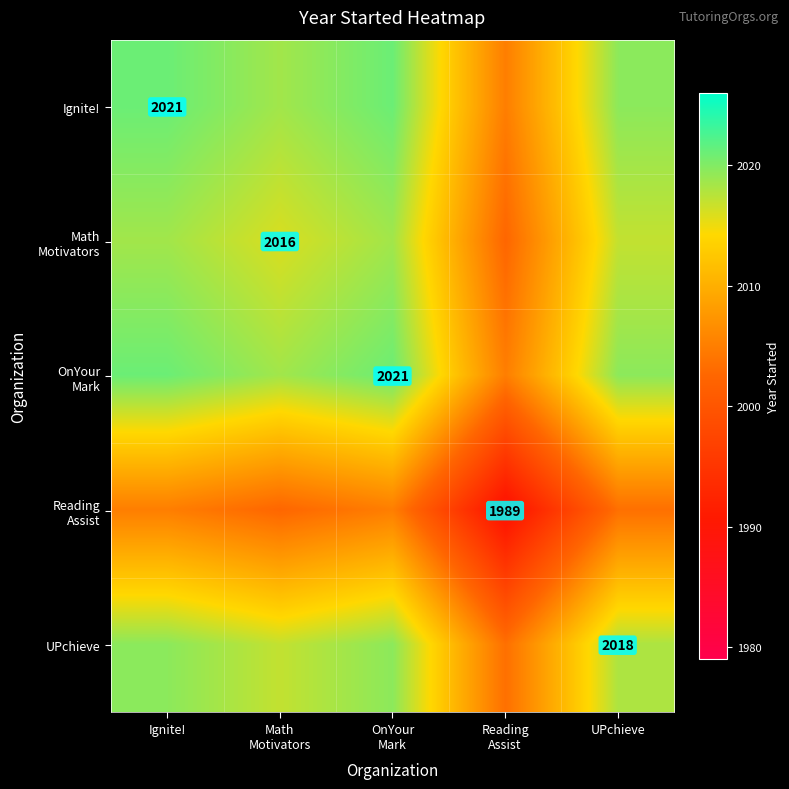

What is the minimum value shown in the chart?

1989.0